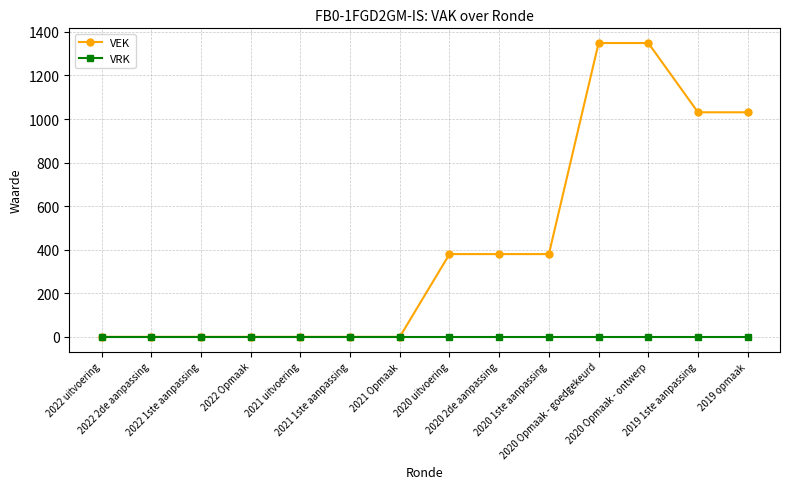

Does the chart display data point markers on the line(s)?

Yes